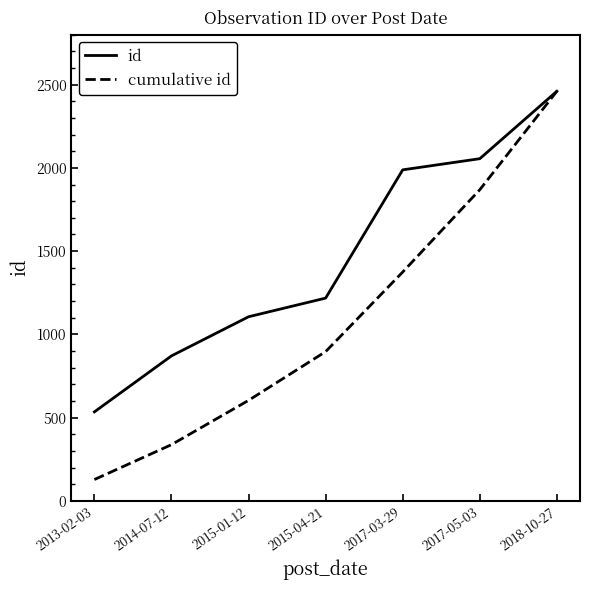

The id series shows 1106.0 at 2015-01-12. True or false?

True